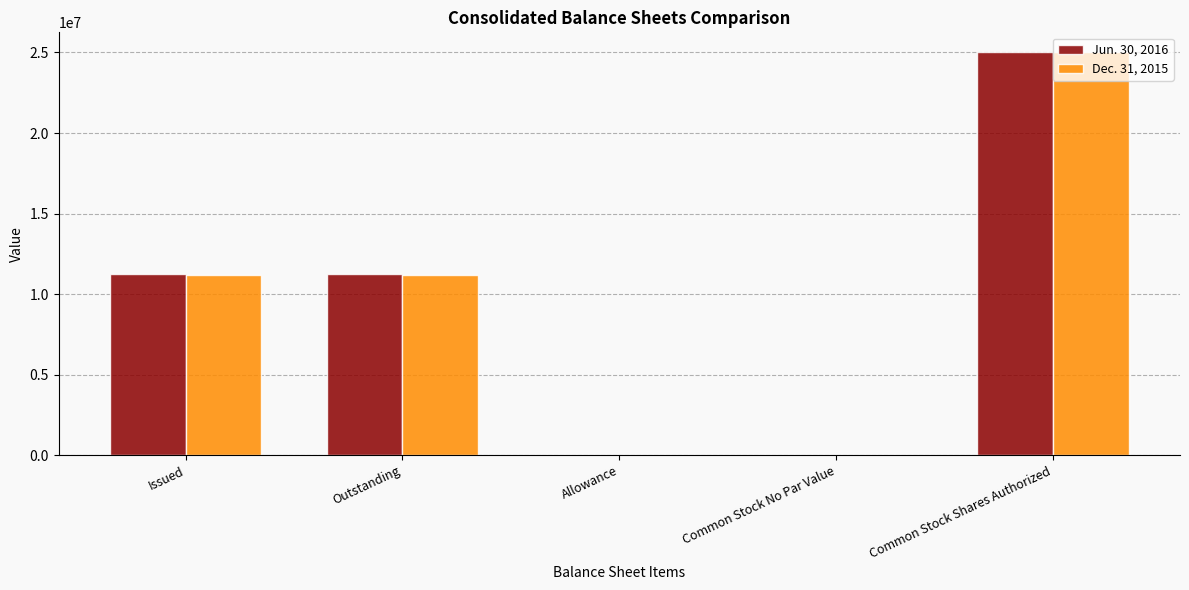

What is the average value of the Jun. 30, 2016 series?

9492620